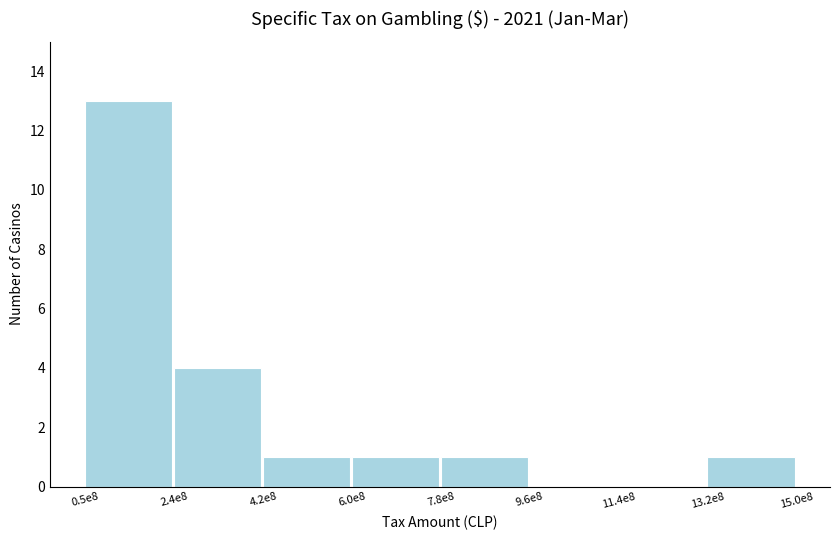

Reading left to right, transcribe all the data shown in this chart.

0.5e8=13	2.4e8=4	4.2e8=1	6.0e8=1	7.8e8=1	9.6e8=0	11.4e8=0	13.2e8=1